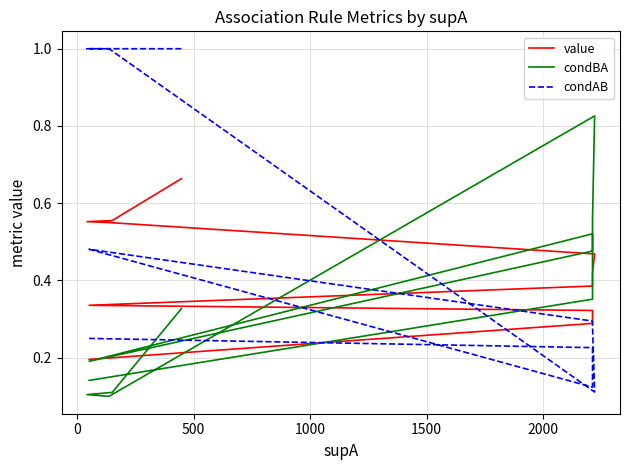

Rank the series by their maximum value, from highest to lowest.

condAB, condBA, value